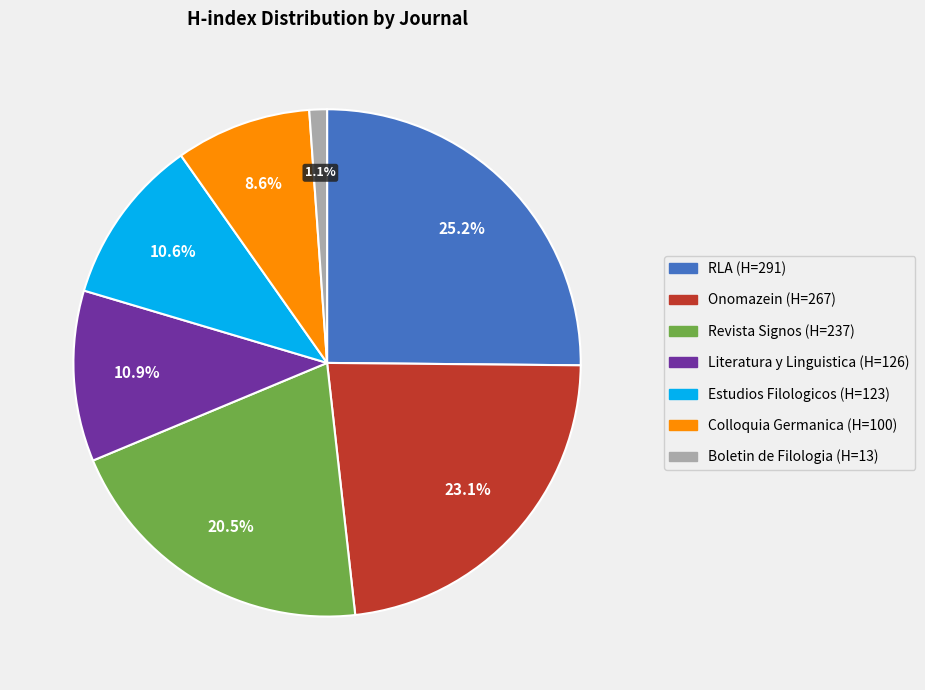

Is there a majority slice in this chart?

No